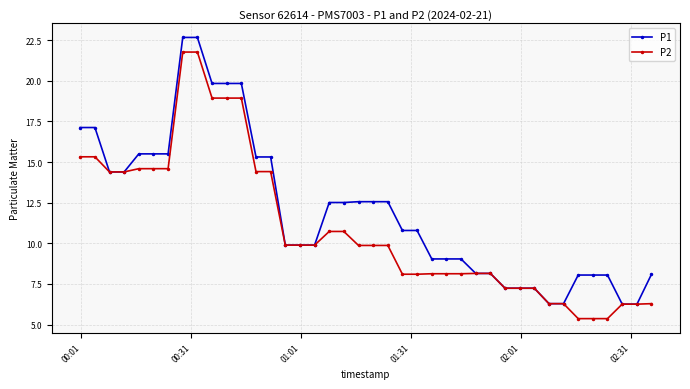

At how many categories does at least one series exceed 12?

19